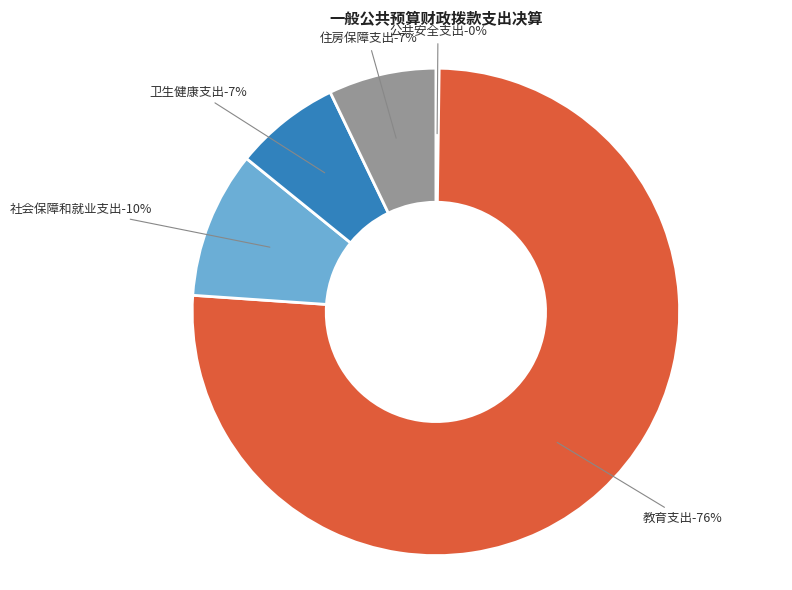

Combined, do 教育支出 and 公共安全支出 account for over 50%?

Yes